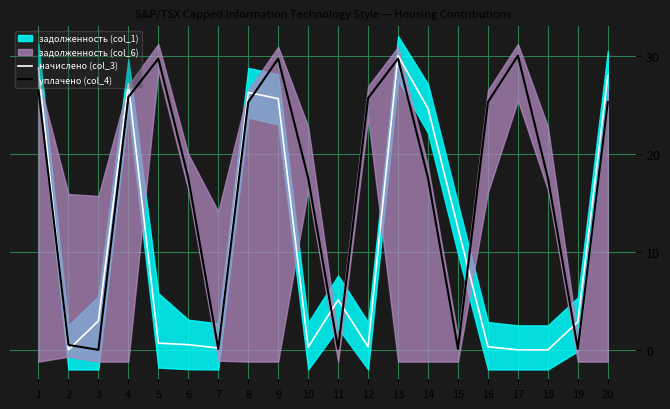

What is the spread (max minus min) of values at 20?

2.7